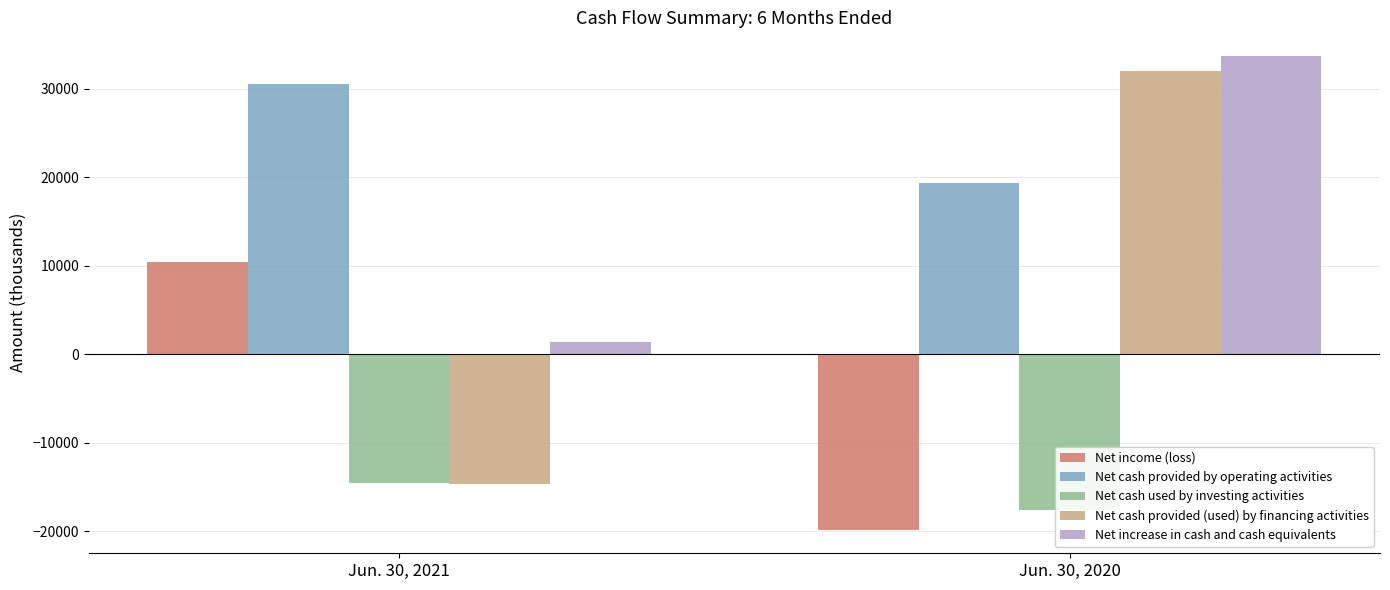

Which series has the largest range (max minus min)?

Net cash provided (used) by financing activities